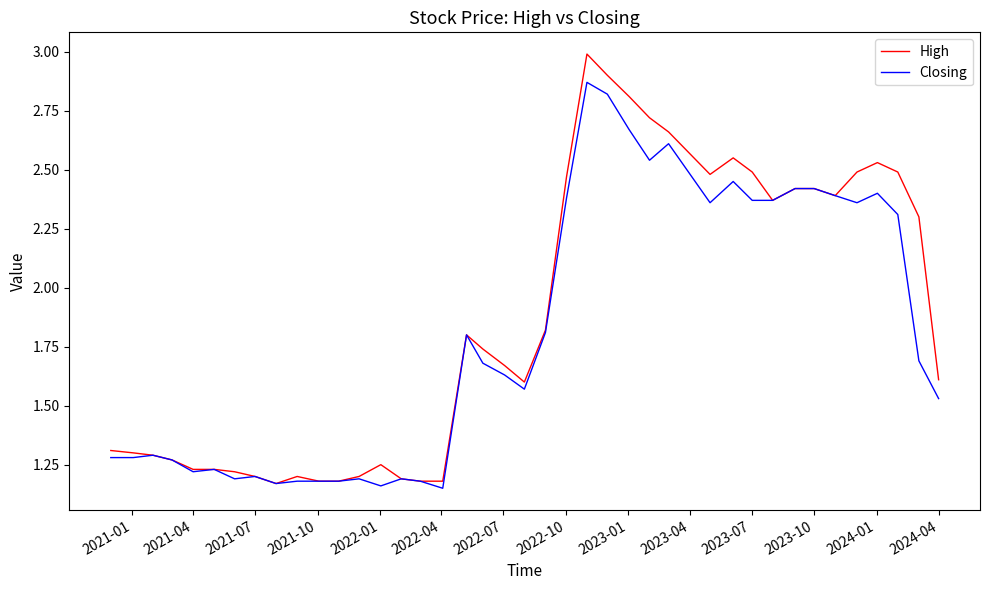

Which series has the widest spread of values?

High